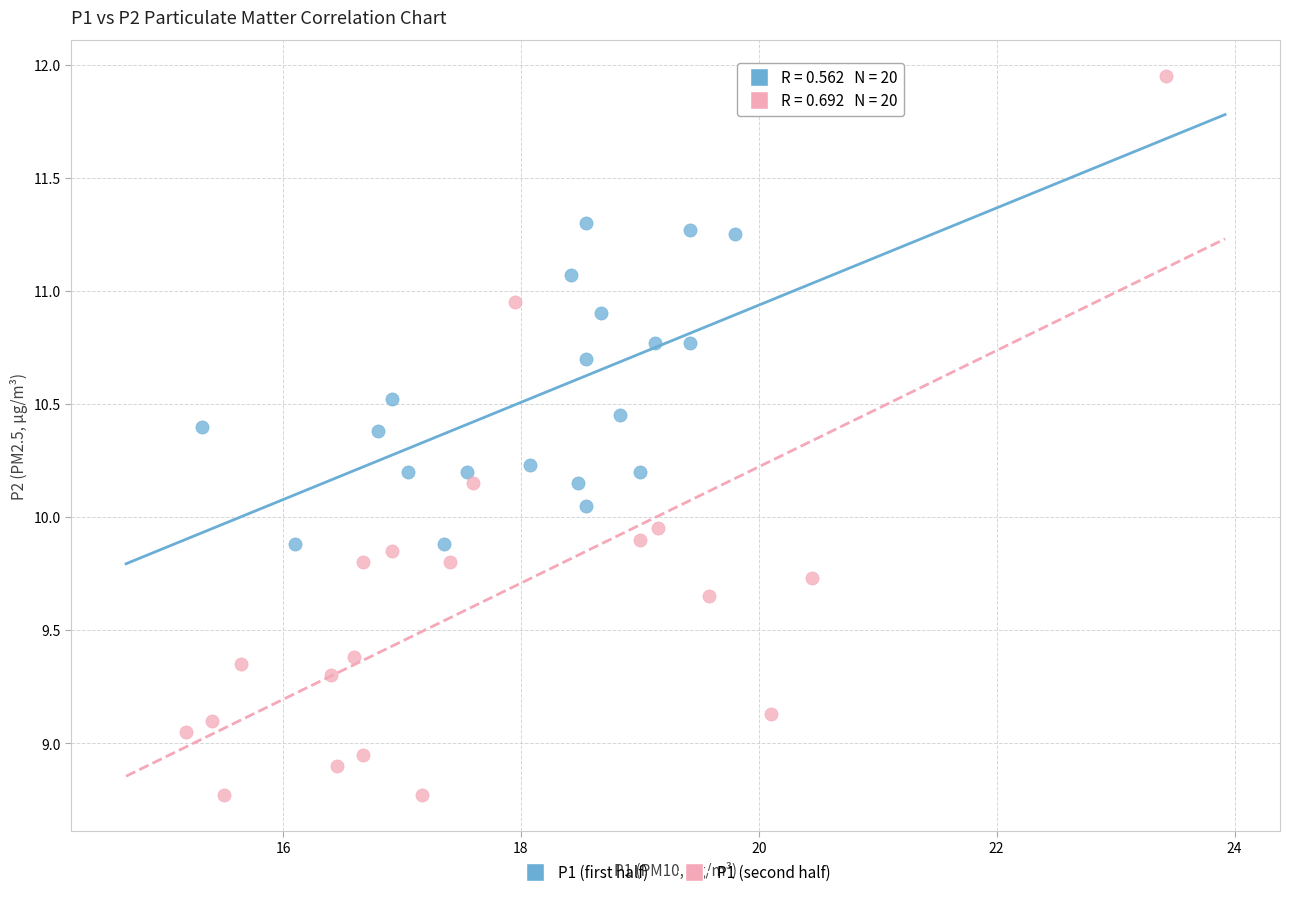

Which series has the largest Y range (max minus min)?

P1 (second half)